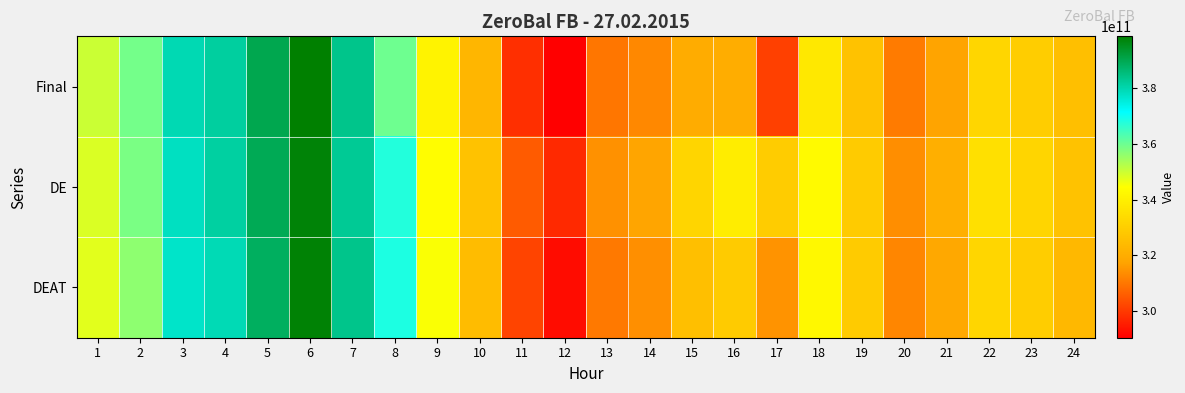

At which category is the sum across all series the highest?

6